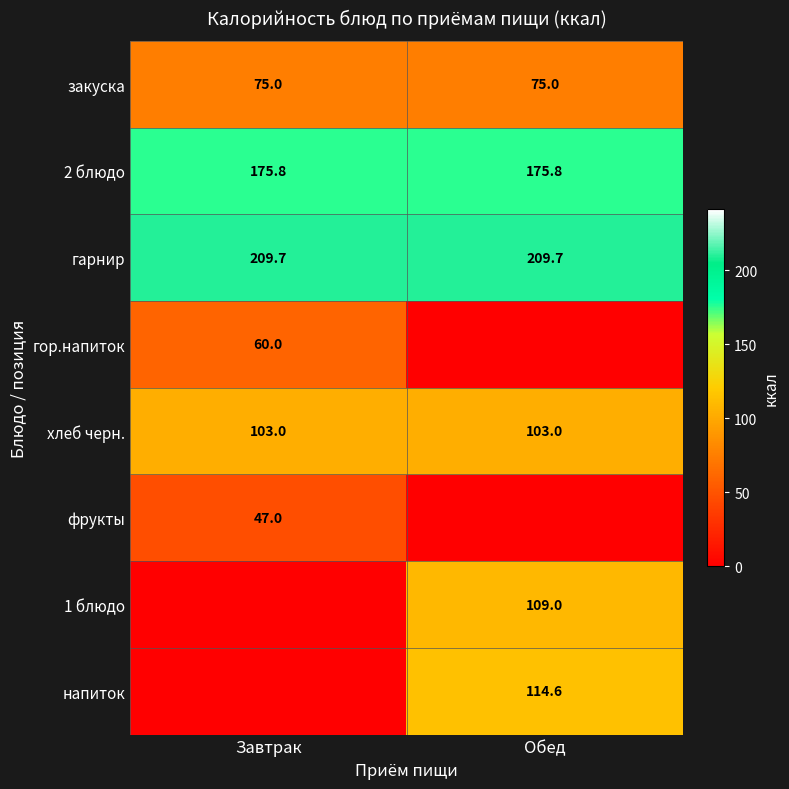

What is the sum of all 2 блюдо values?

351.6